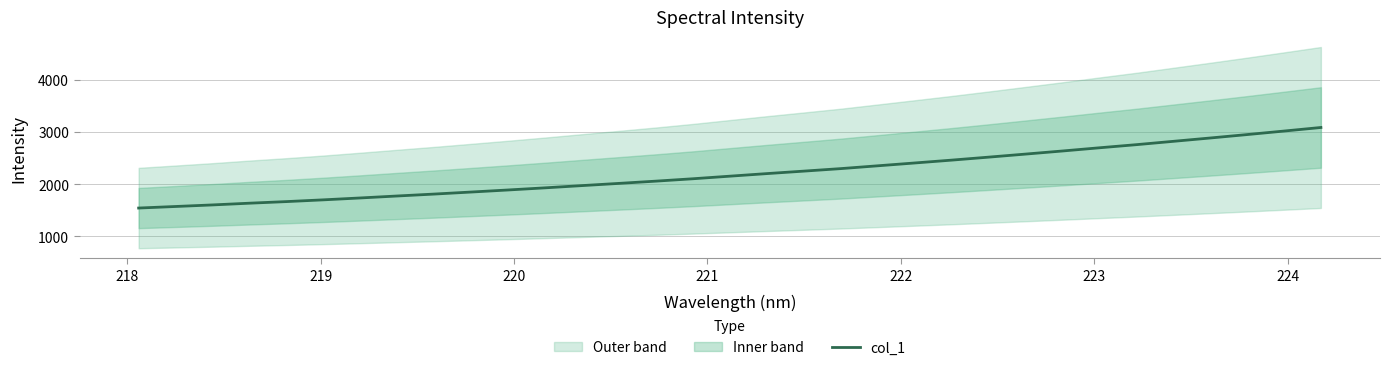

True or false: there are more than 2 points higher than both neighbors.

False